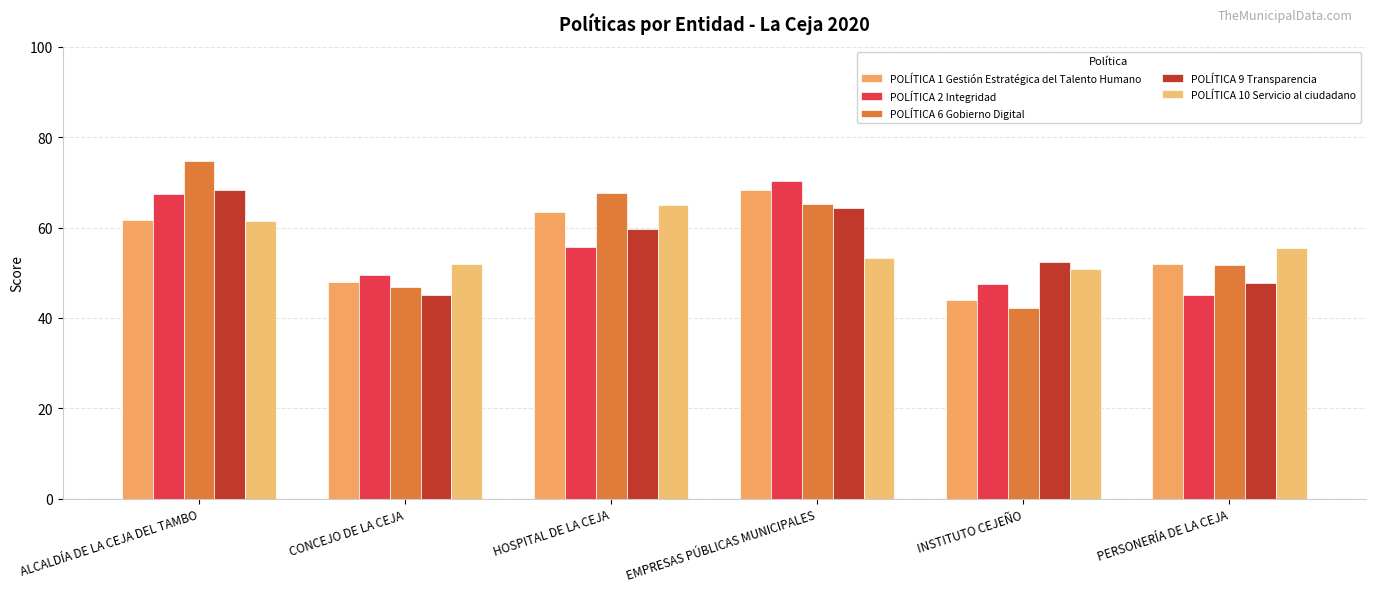

Which has a higher value, ALCALDÍA DE LA CEJA DEL TAMBO or HOSPITAL DE LA CEJA?

HOSPITAL DE LA CEJA